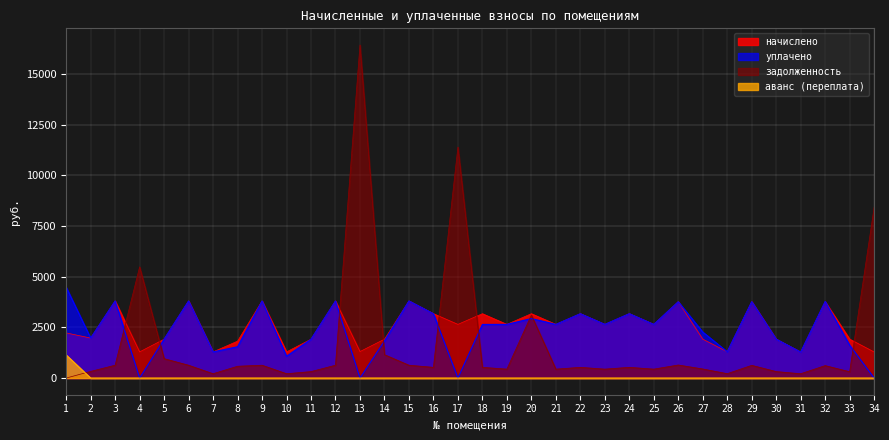

What is the sum of all аванс values?

1139.0